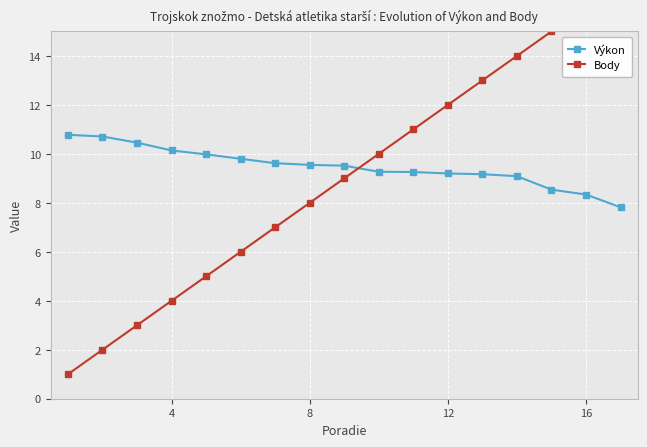

Is this an area chart (filled region under the line)?

No